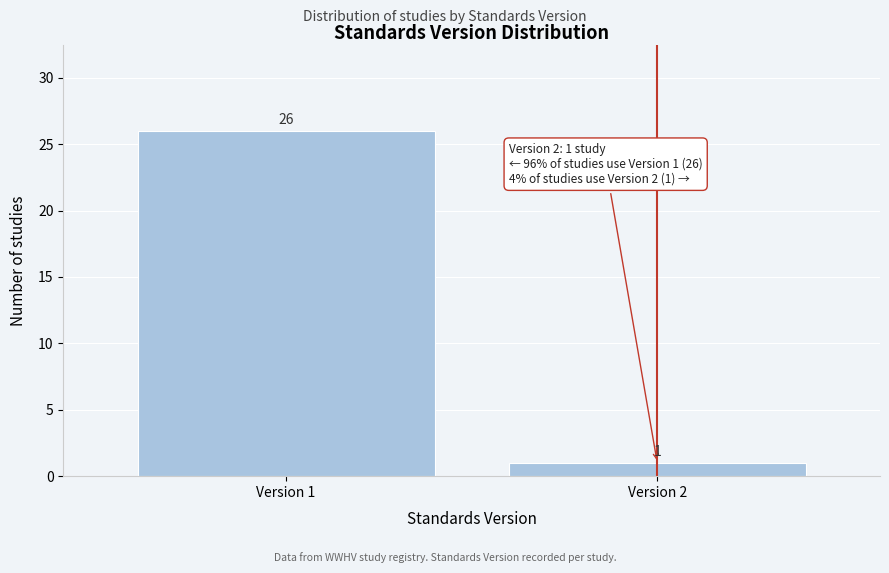

Reading right to left, list all the values displayed in this chart.

Version 2=1	Version 1=26